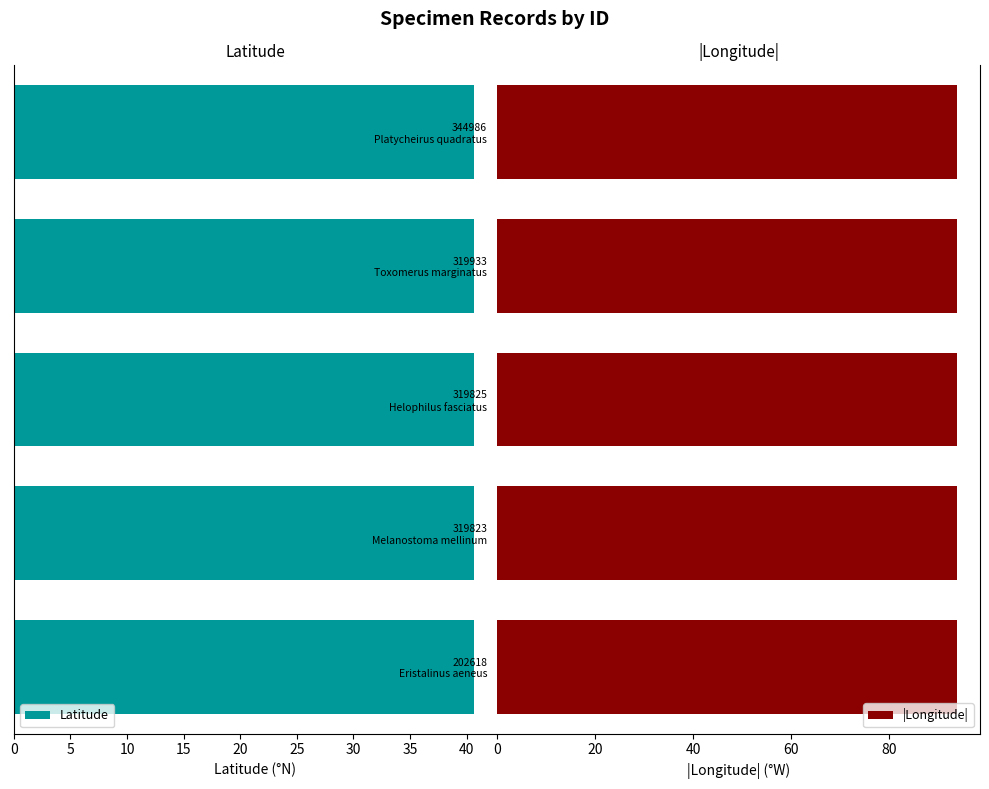

What is the value of the |Longitude| bar at the 5th from the left?

93.8